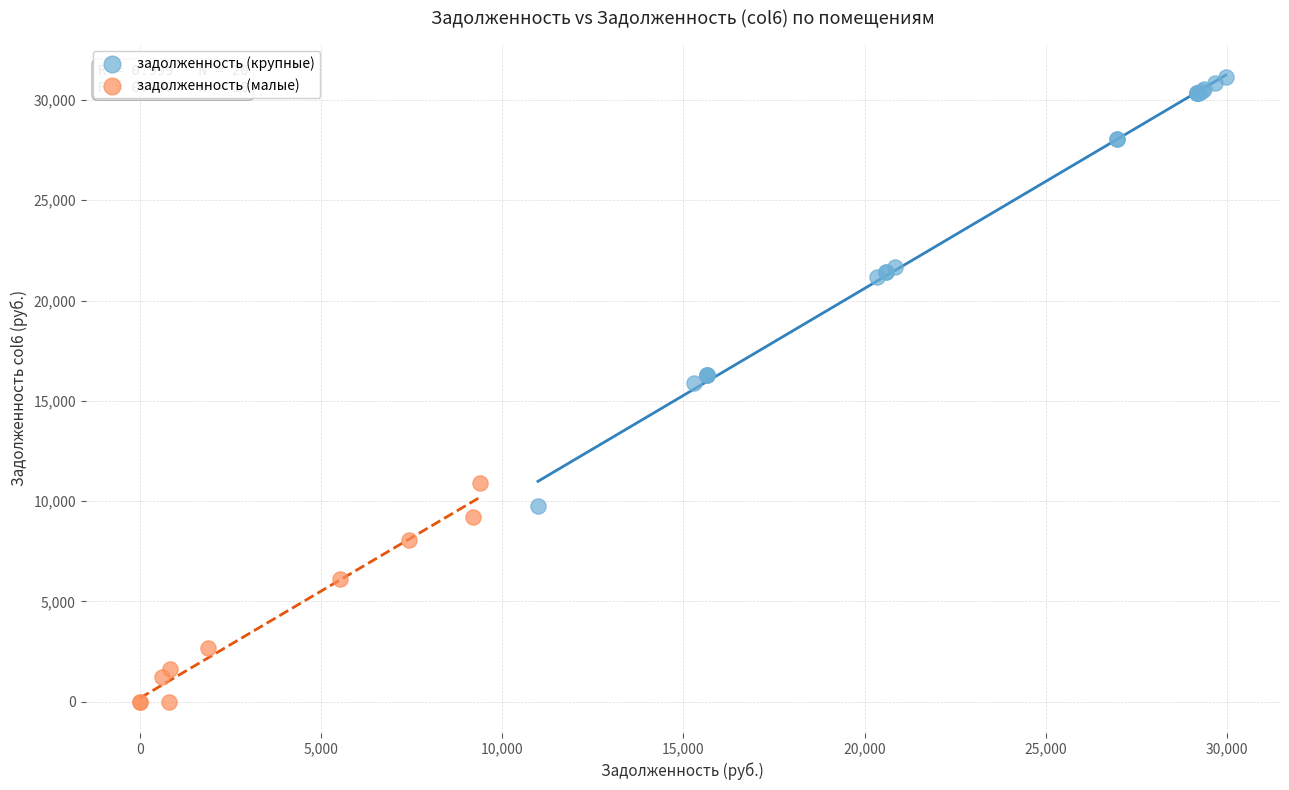

Which series contains the lowest Y value?

задолженность (малые)